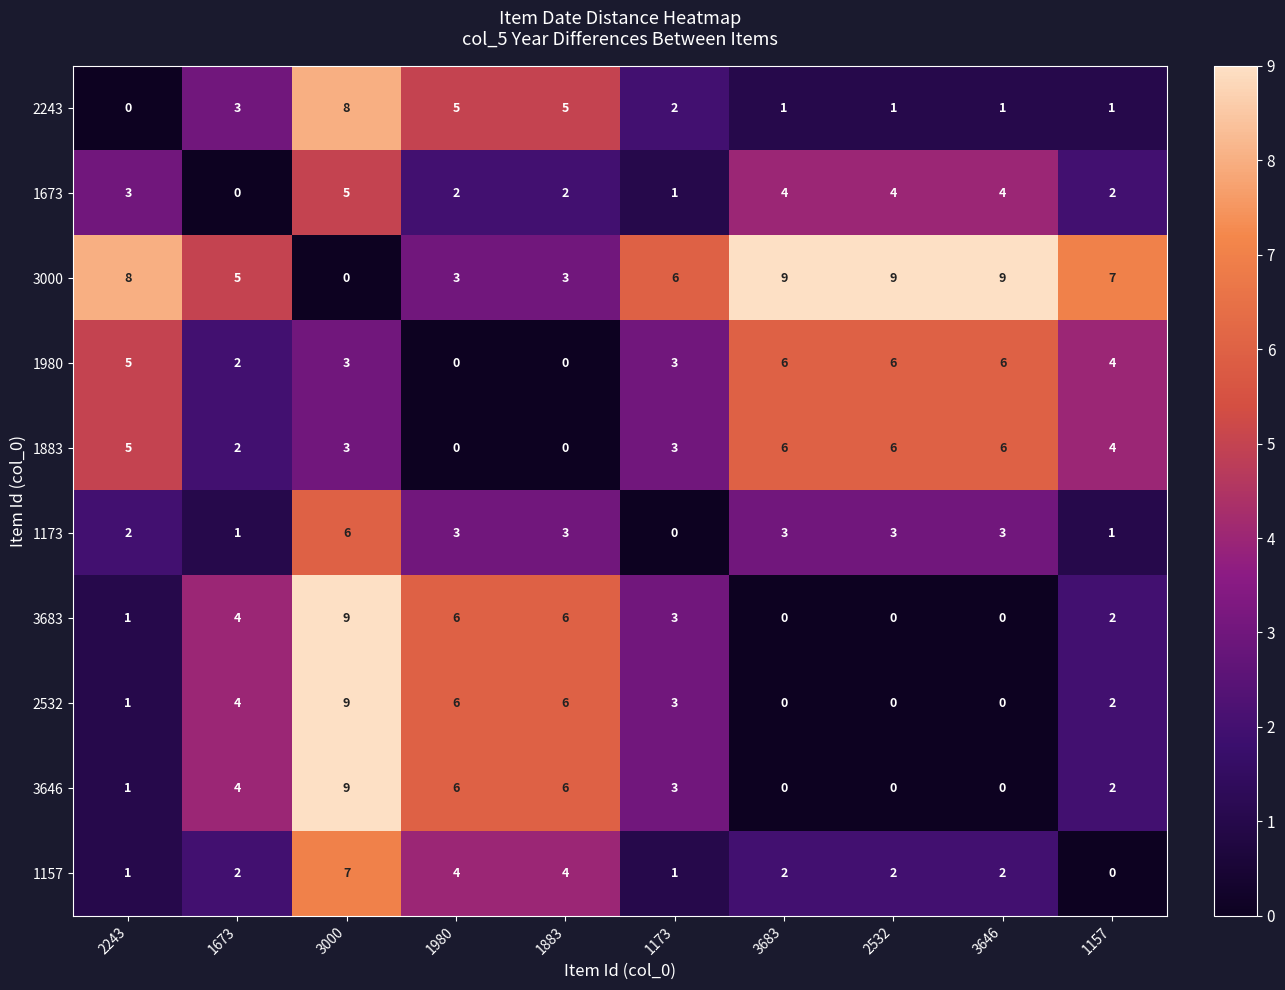

Count the 1157 values in the range 1 to 4.

8